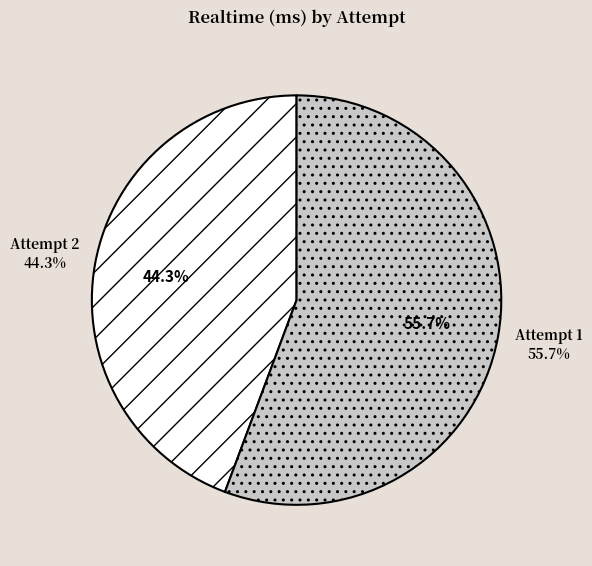

To the nearest percent, what is the difference between the Attempt 1 and Attempt 2 slice percentages?

11%